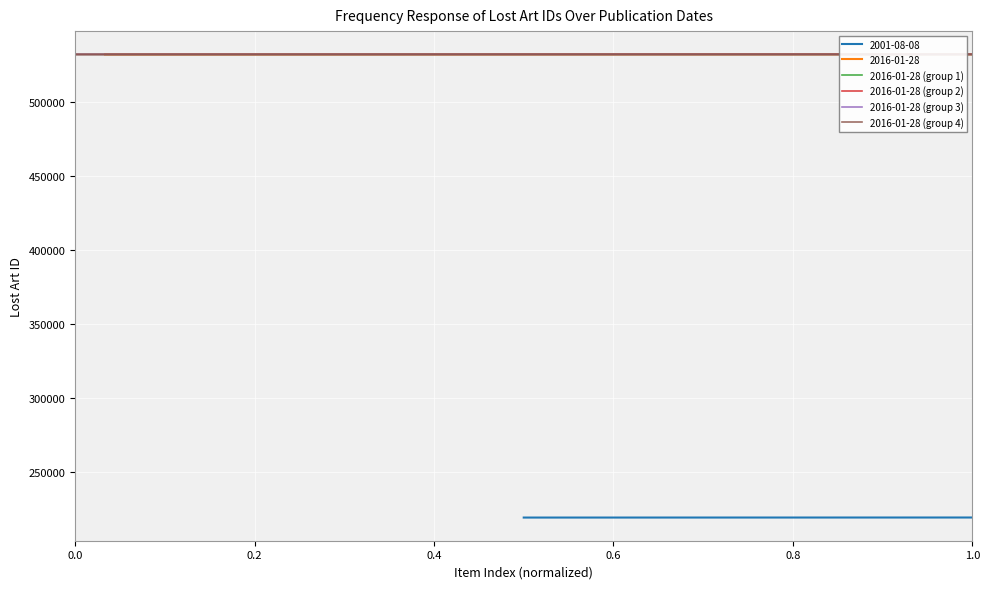

What is the approximate value of 2016-01-28 (group 4) at 0.0?

532035